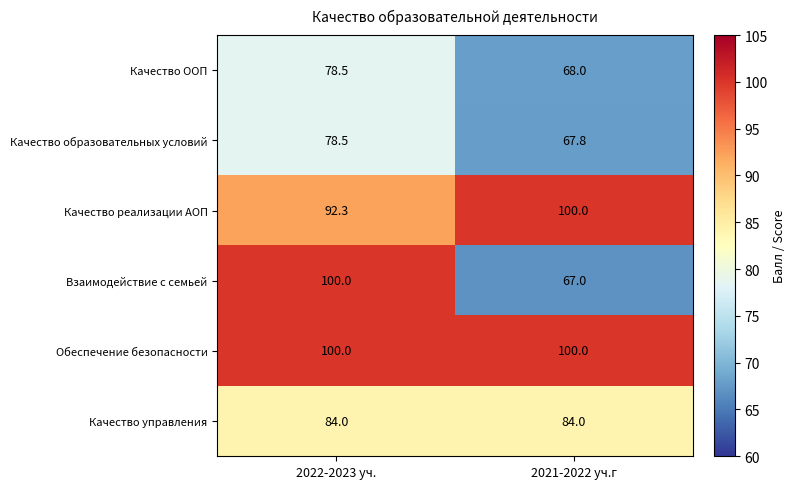

Where does the Качество образовательных условий series first go above 78?

2022-2023 уч.